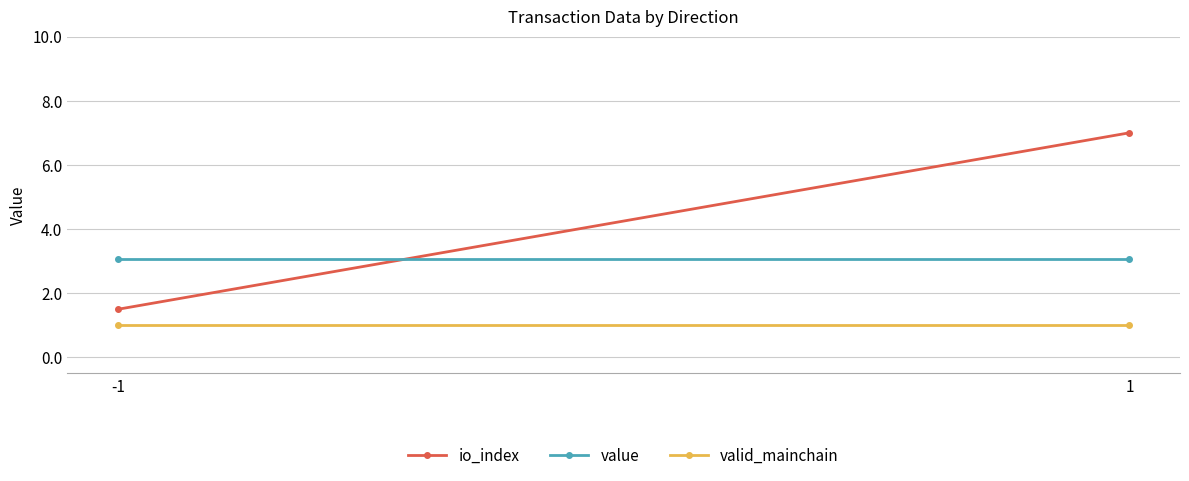

Reading left to right, list all the values displayed in this chart.

io_index: -1=1.5	1=7.0
value: -1=3.1	1=3.1
valid_mainchain: -1=1.0	1=1.0